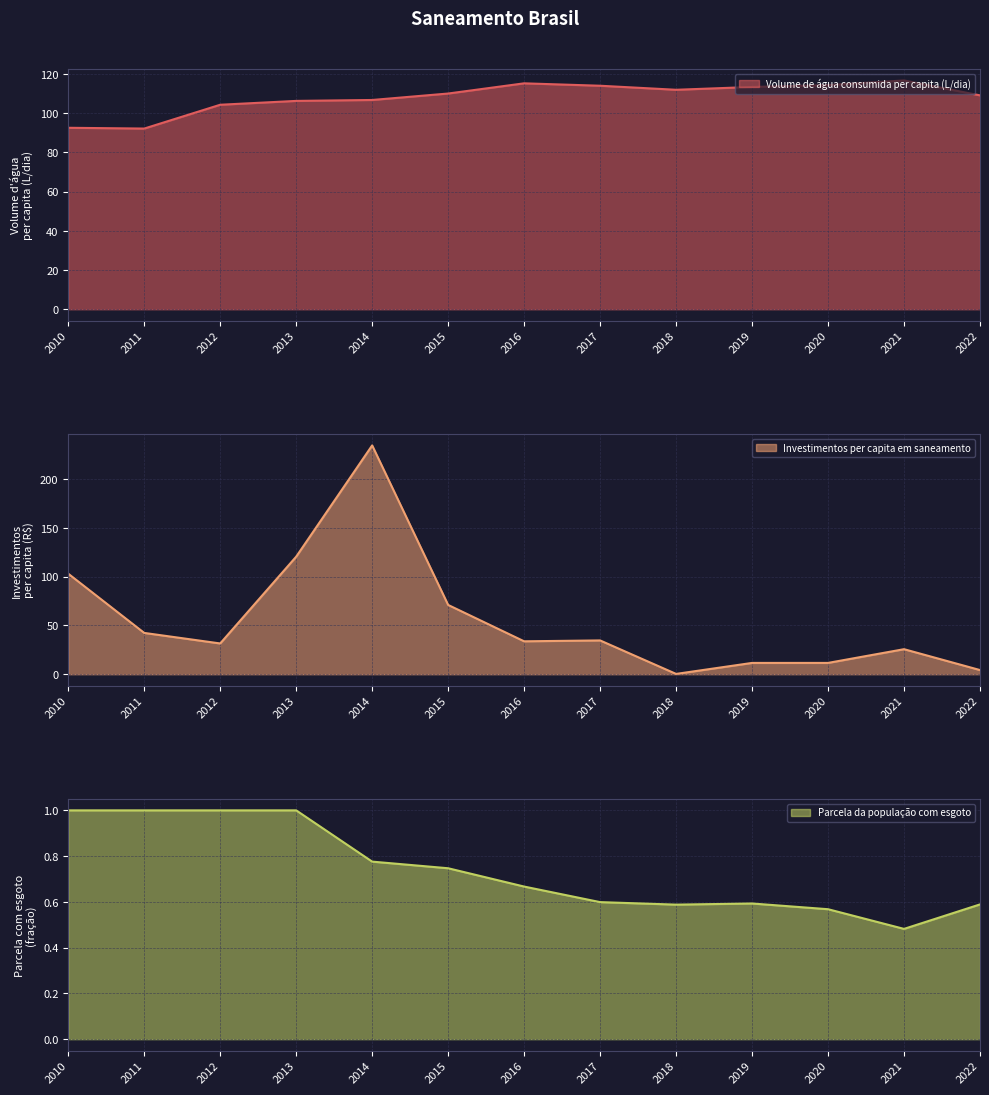

Does the chart have visible grid lines?

Yes